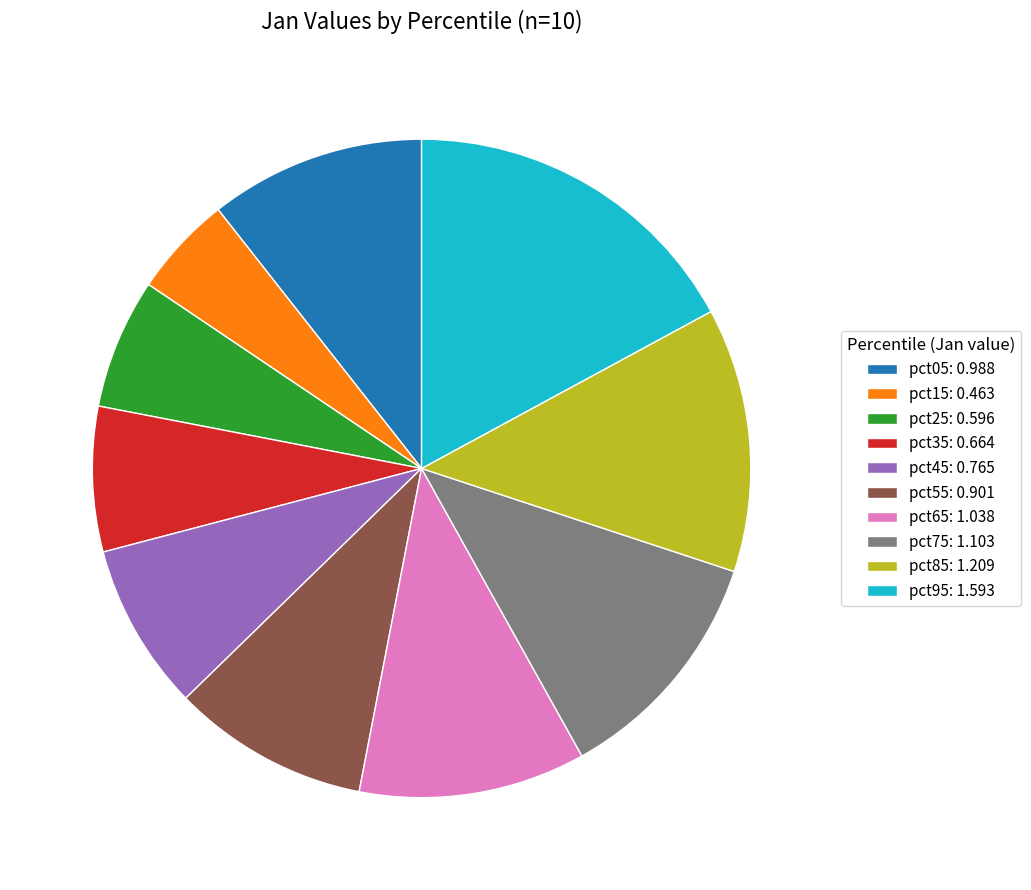

Rank the categories by value from lowest to highest.

pct15, pct25, pct35, pct45, pct55, pct05, pct65, pct75, pct85, pct95